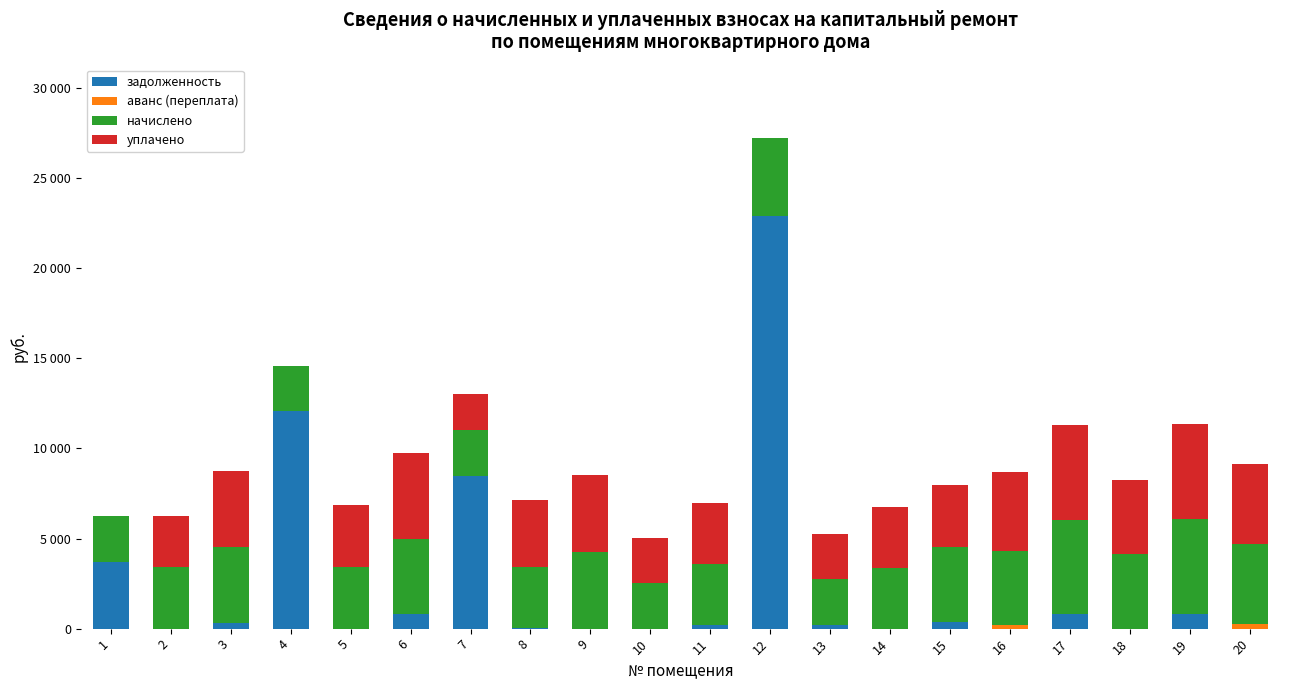

Are the bars horizontal?

No